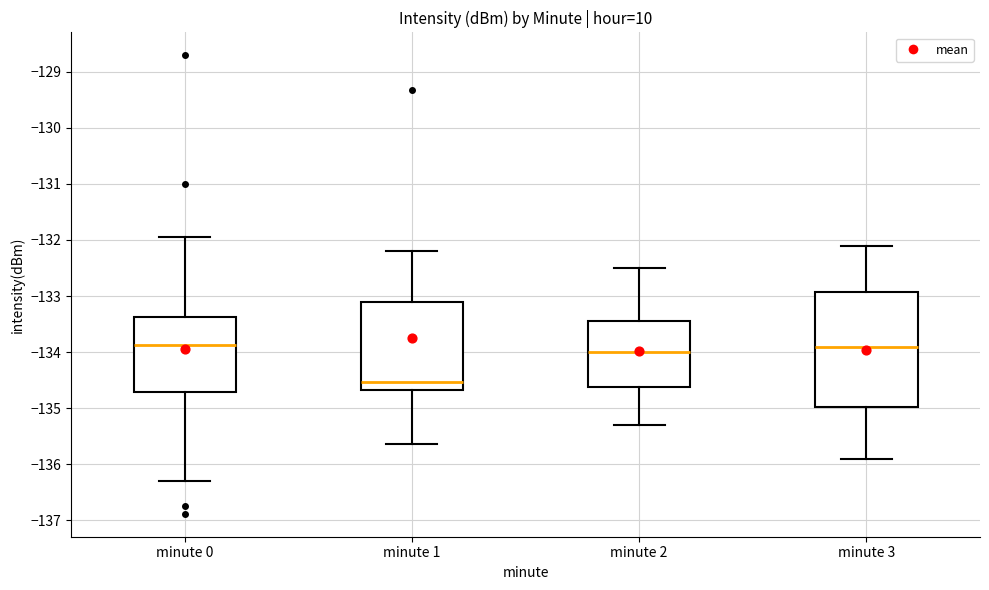

Reading left to right, transcribe this box plot: for each box, give where its median line is, the range the box spans, and where its two whiskers end, as read against the y-axis. The values are not printed on the chart, so give them approximately, as read against the axis.

minute 0: median -133.9, box -134.7 to -133.4, whiskers -136.3 to -132.0
minute 1: median -134.5, box -134.7 to -133.1, whiskers -135.6 to -132.2
minute 2: median -134.0, box -134.6 to -133.4, whiskers -135.3 to -132.5
minute 3: median -133.9, box -135.0 to -132.9, whiskers -135.9 to -132.1